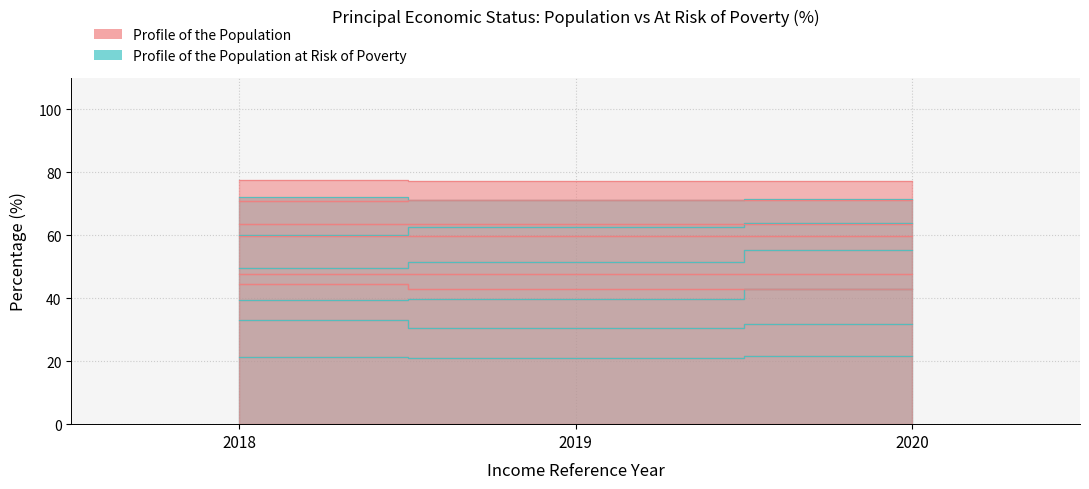

Count the Retired values in the range 47 to 48.

3